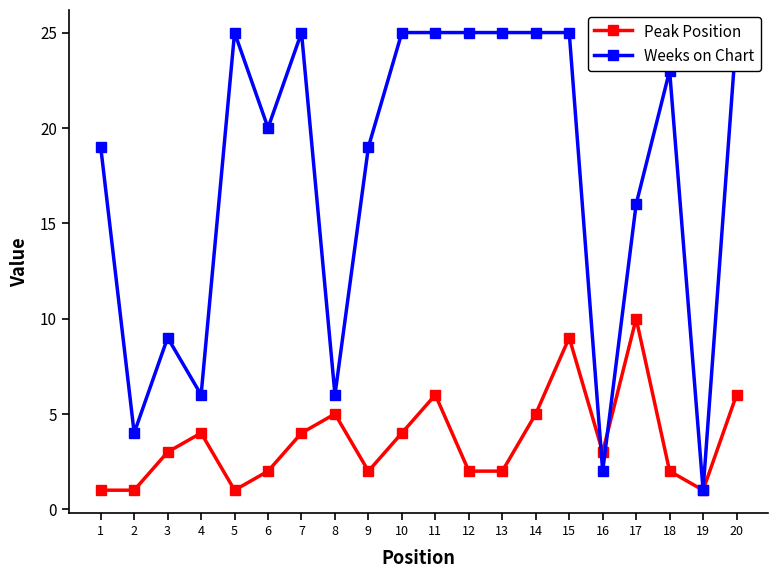

Rank the categories by Weeks on Chart value from highest to lowest.

5, 7, 10, 11, 12, 13, 14, 15, 20, 18, 6, 1, 9, 17, 3, 4, 8, 2, 16, 19